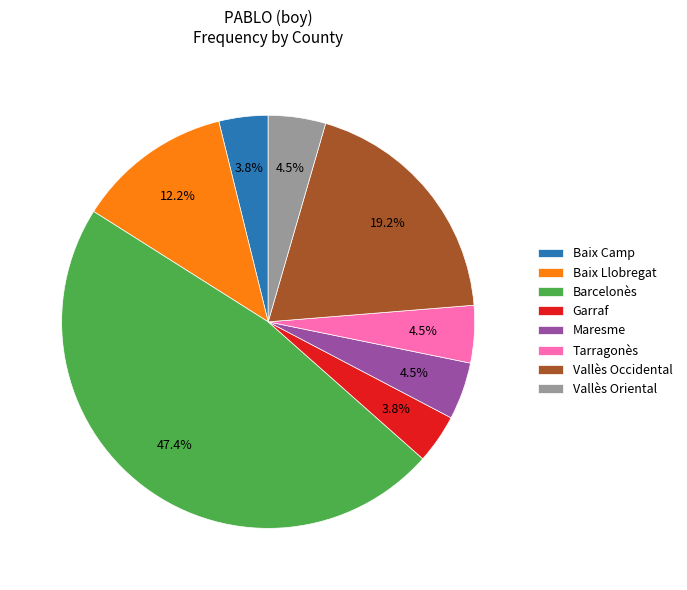

Count the number of slices in the pie.

8